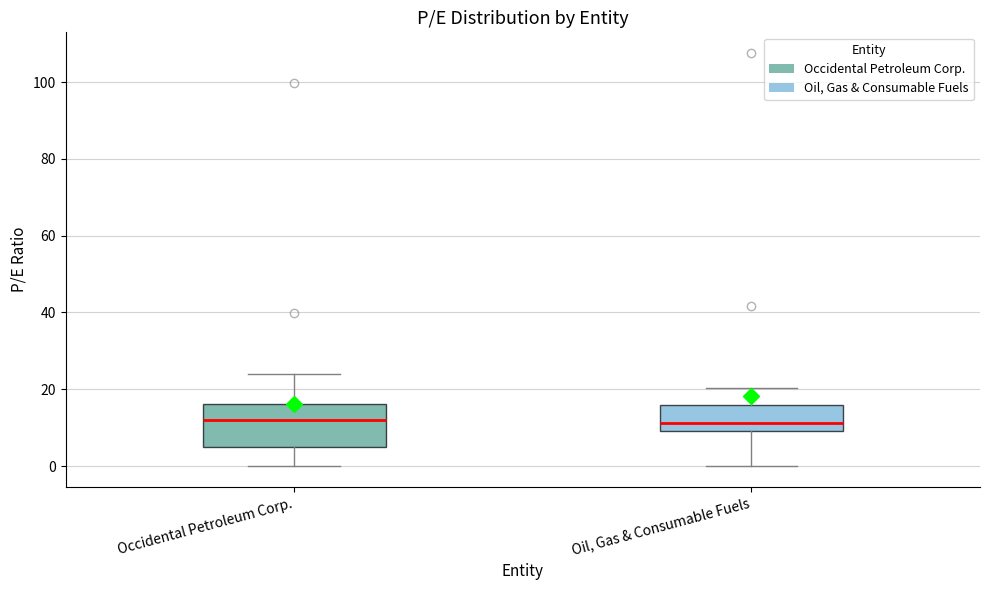

Comparing the boxes themselves (not the whiskers), which one is the tallest?

Occidental Petroleum Corp.